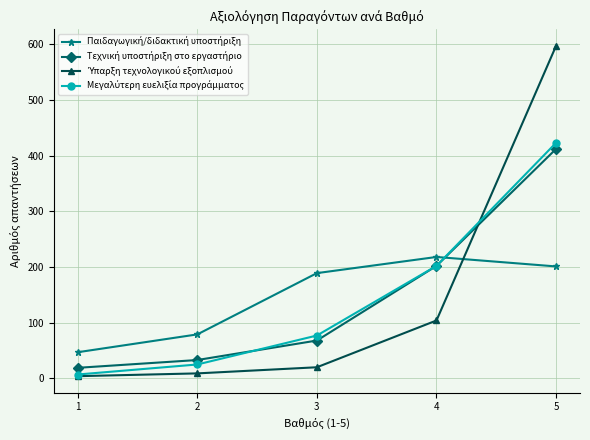

At which category is the sum across all series the highest?

5